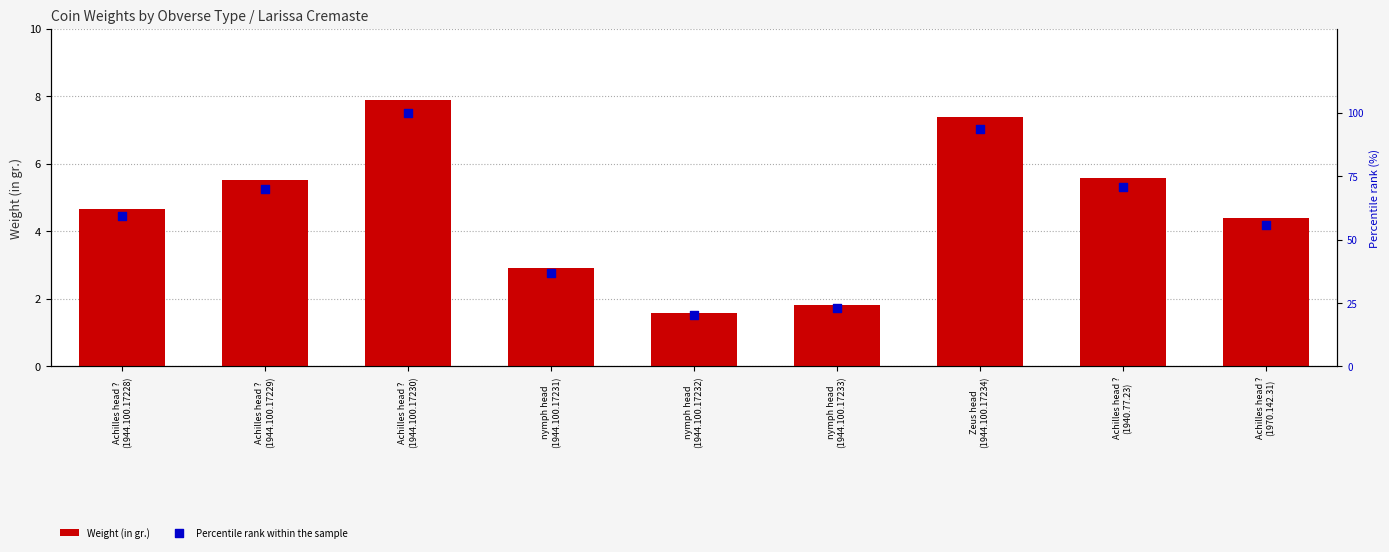

At how many categories does at least one series exceed 54?

6